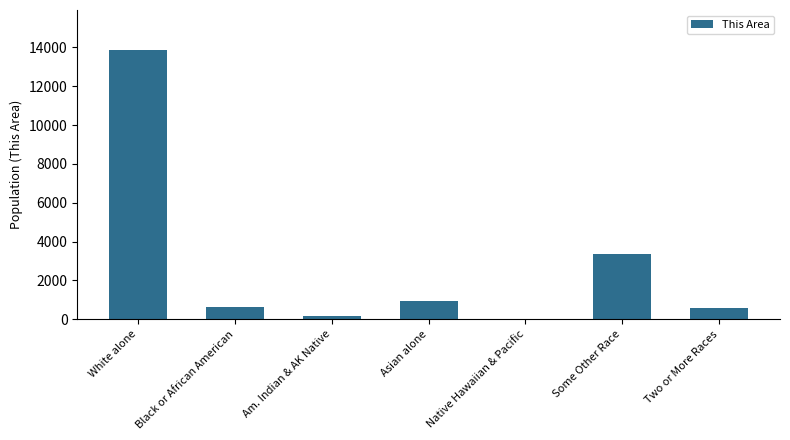

Are the bars grouped side by side (vs. stacked)?

No